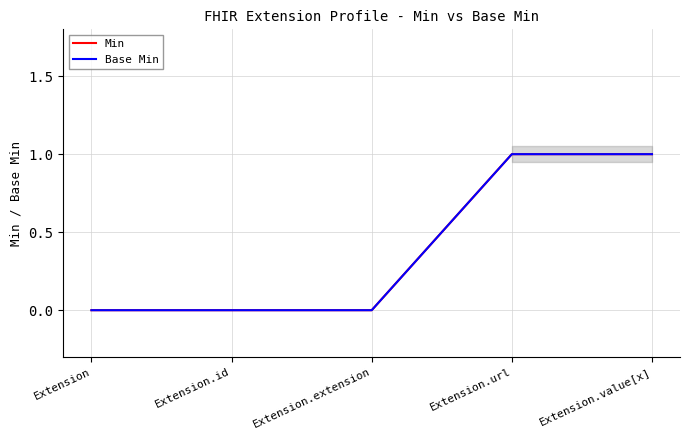

How many series are shown in this chart?

2